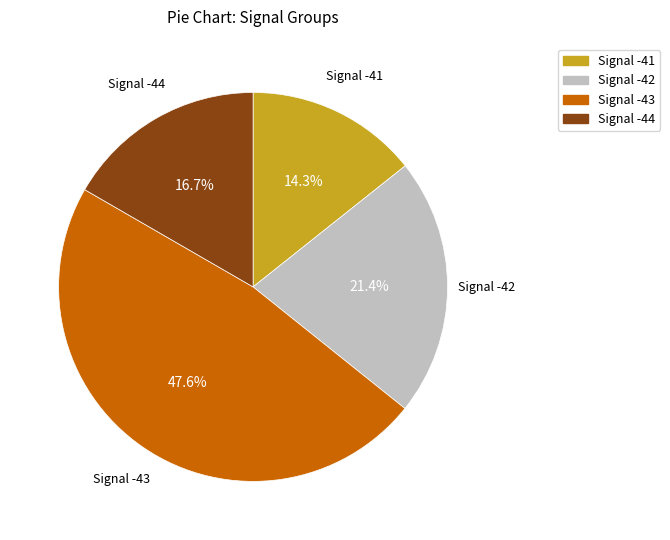

What is the total percentage of Signal -43 and Signal -42?

69.0%